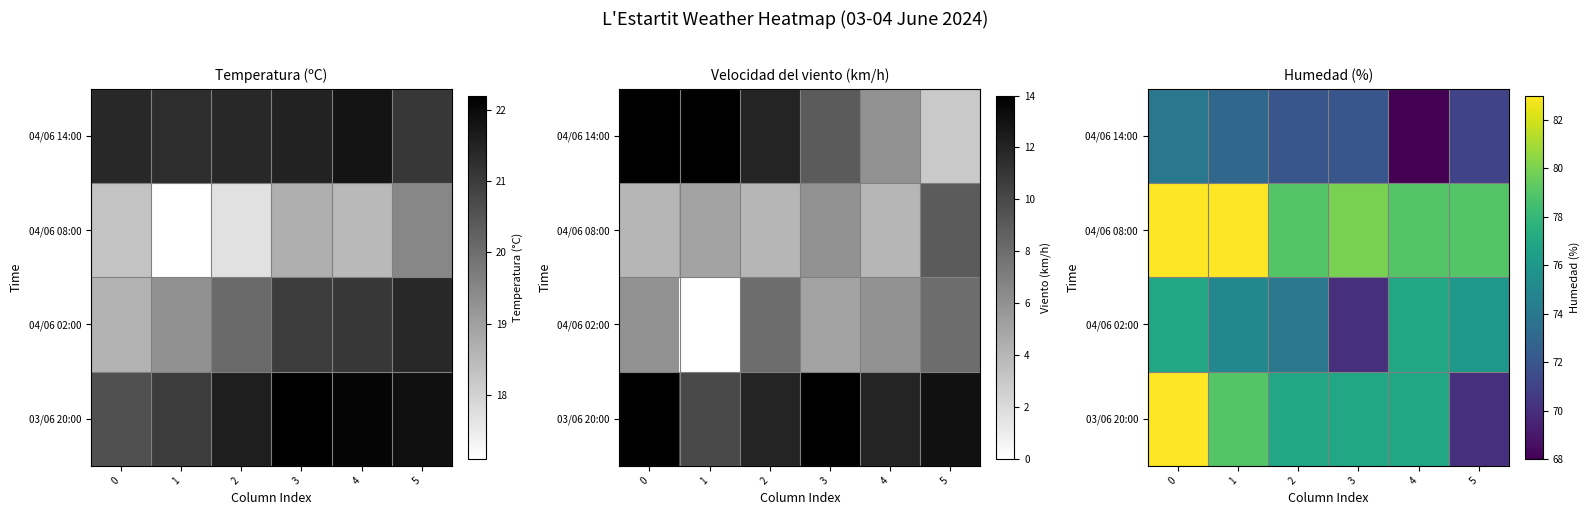

At which label is 03/06 20:00 closest to 76?

2